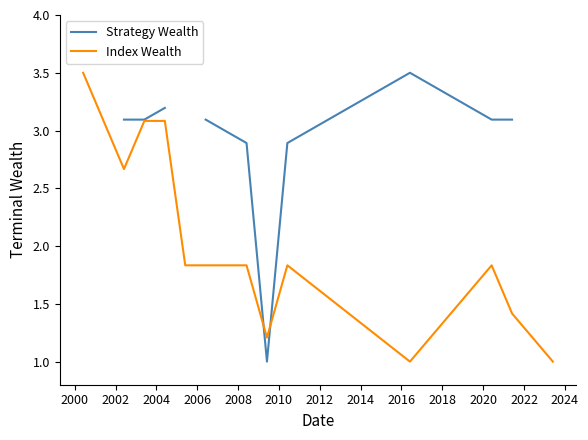

What is the lowest value of the Index Wealth series?

1.0